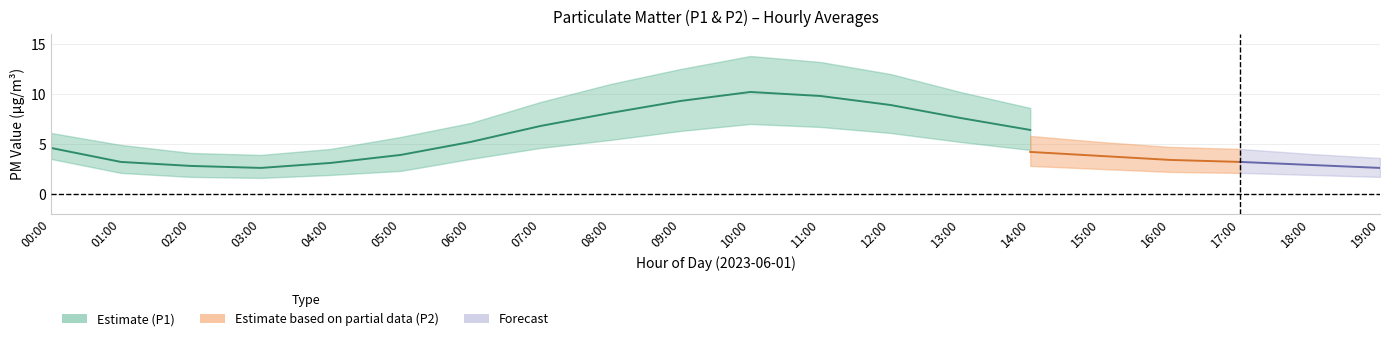

True or false: P1 has more than 1 interior local peaks.

False